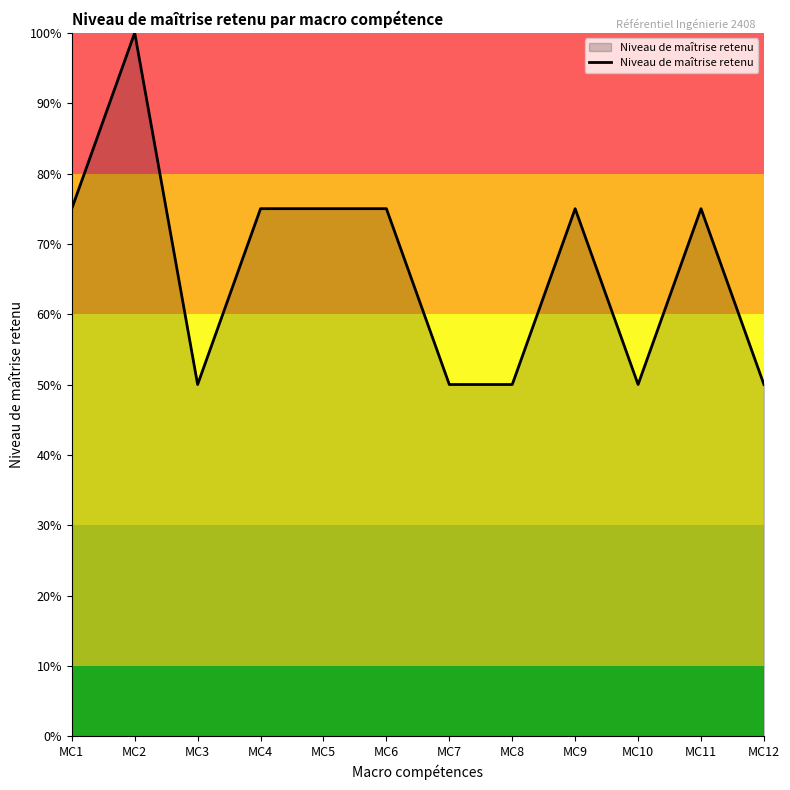

Is it true that the value at MC4 is 21?

False